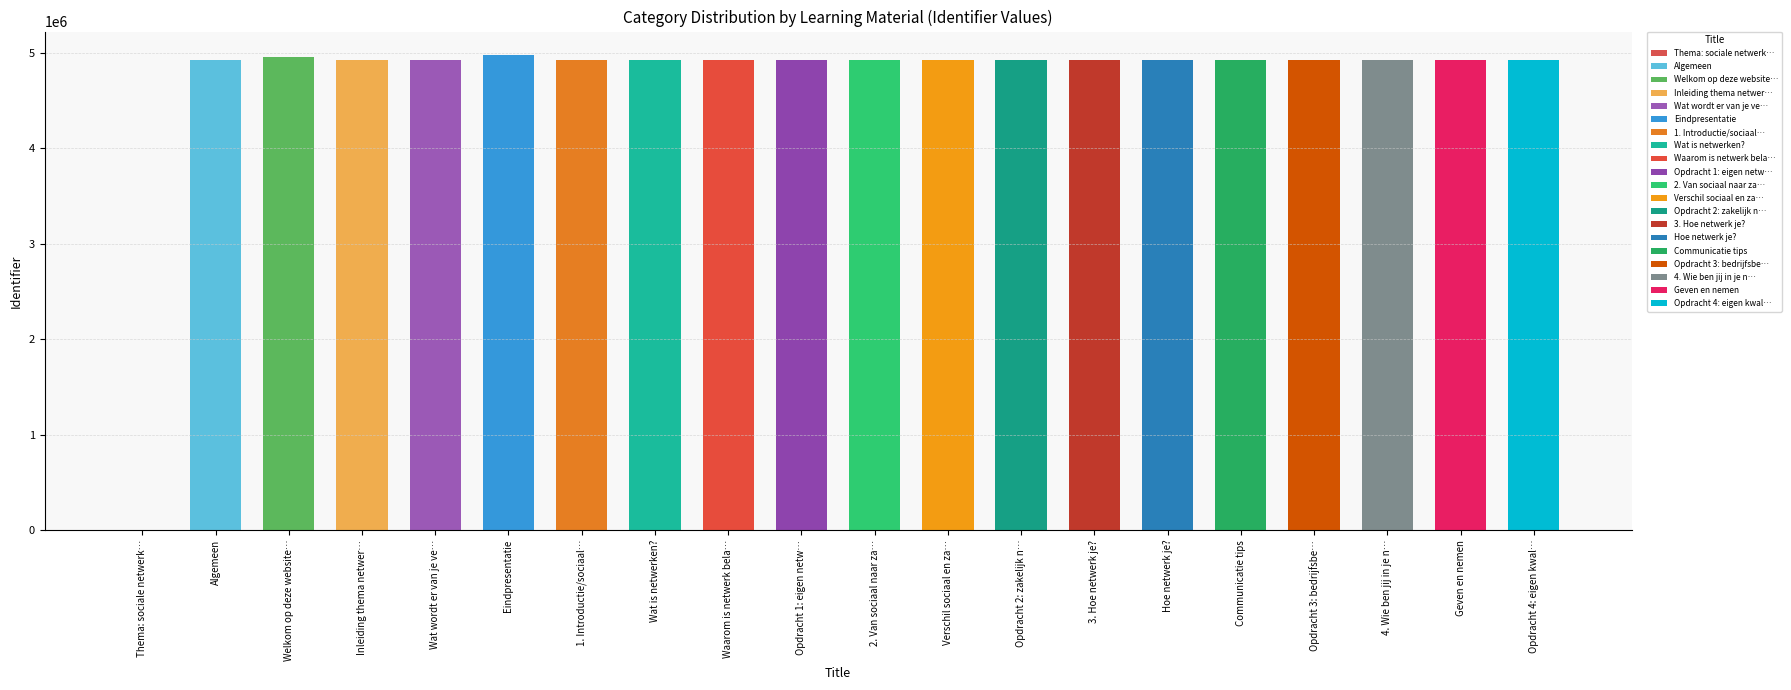

What is the greatest value displayed?

4973517